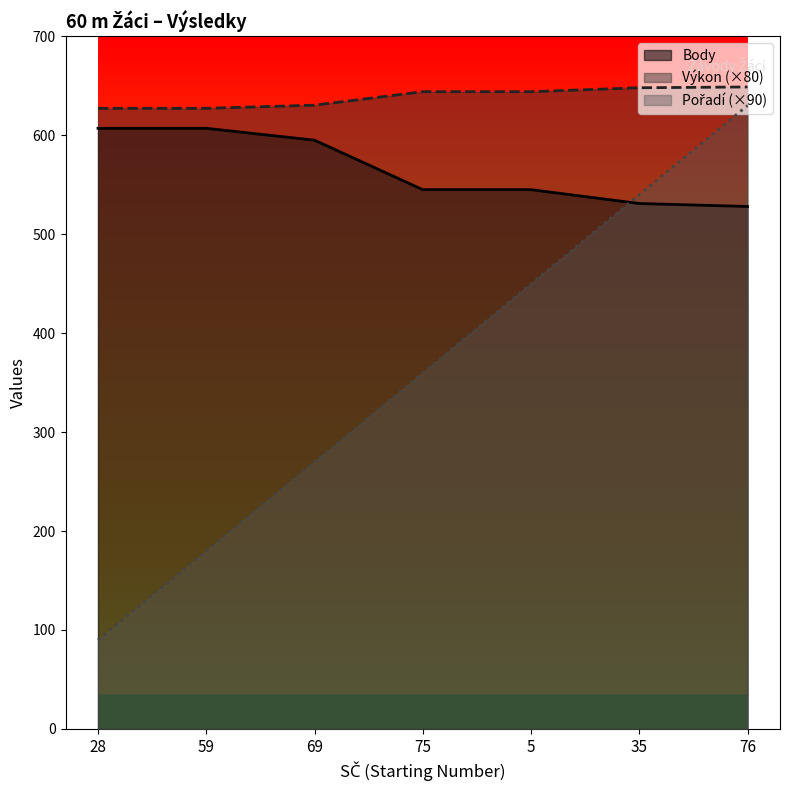

What are all the series names shown in the legend?

Pořadí, Výkon, Body